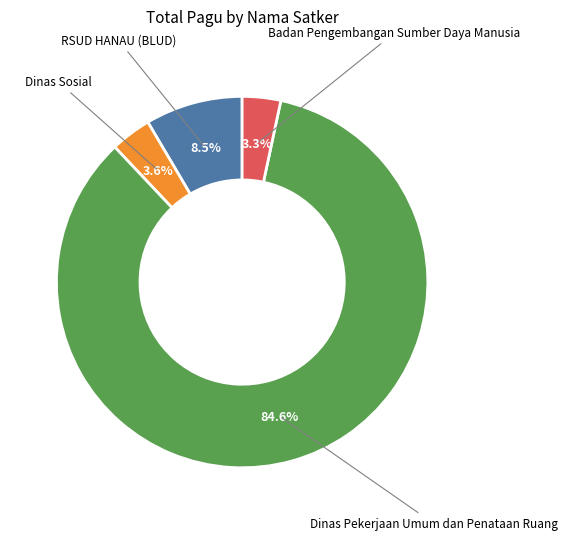

Does any single category account for the majority?

Yes